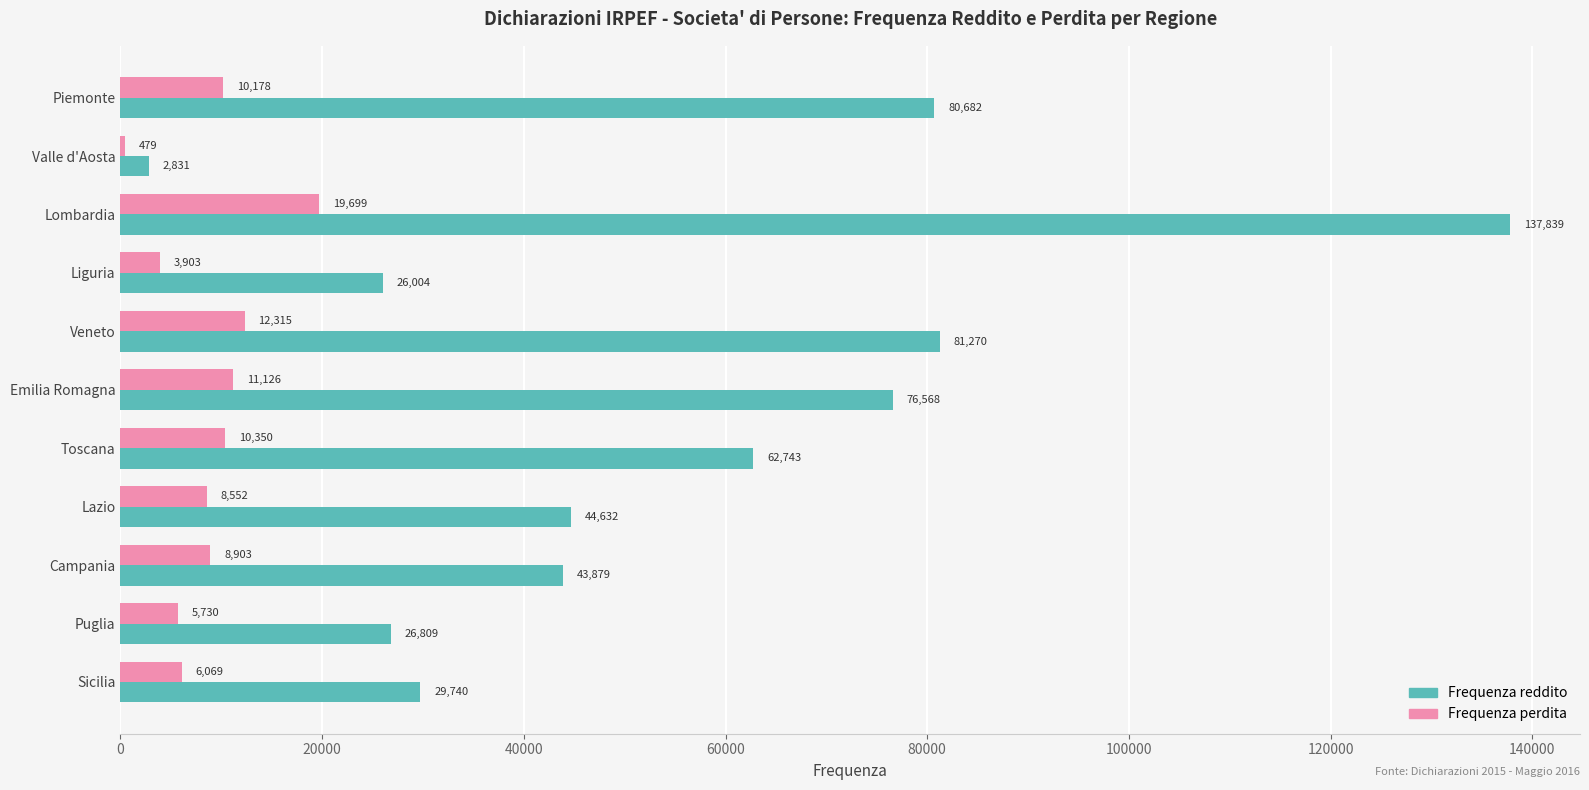

Rank the series by their average value, from lowest to highest.

Frequenza perdita, Frequenza reddito